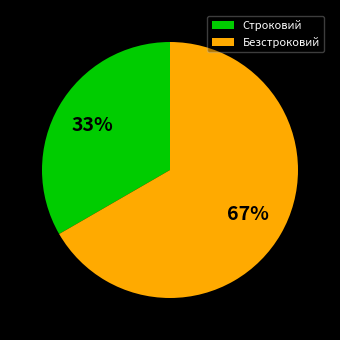

Is Строковий the majority of the pie?

No